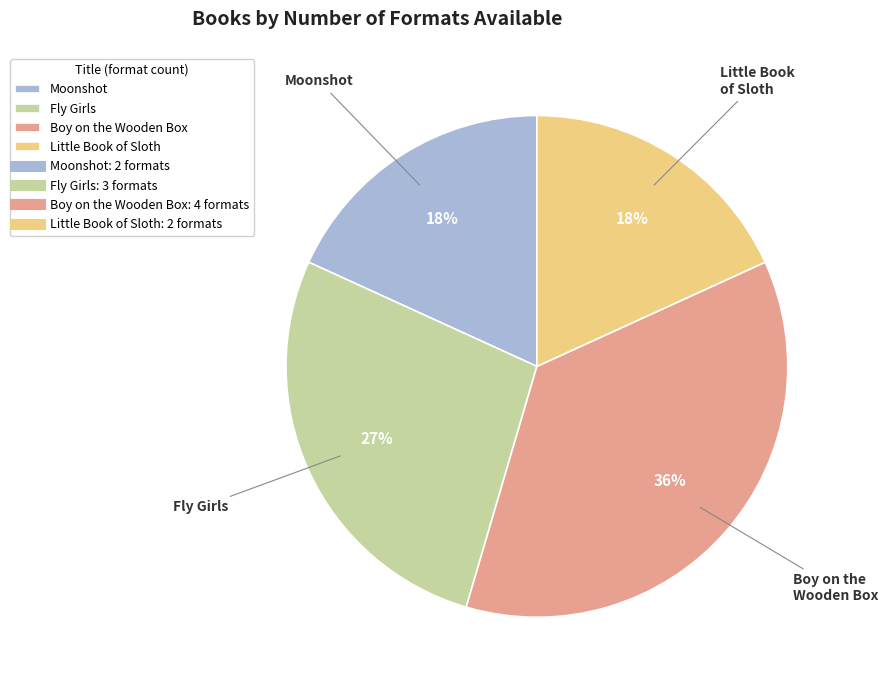

Combined, do Little Book of Sloth and Boy on the Wooden Box account for over 50%?

Yes